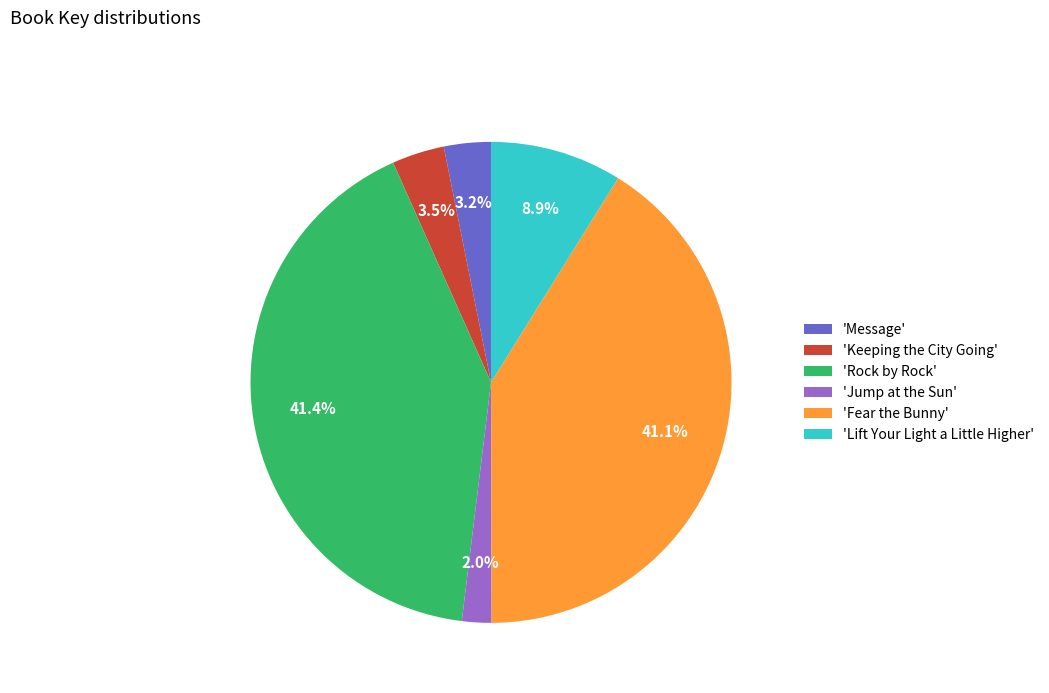

Count the number of slices in the pie.

6